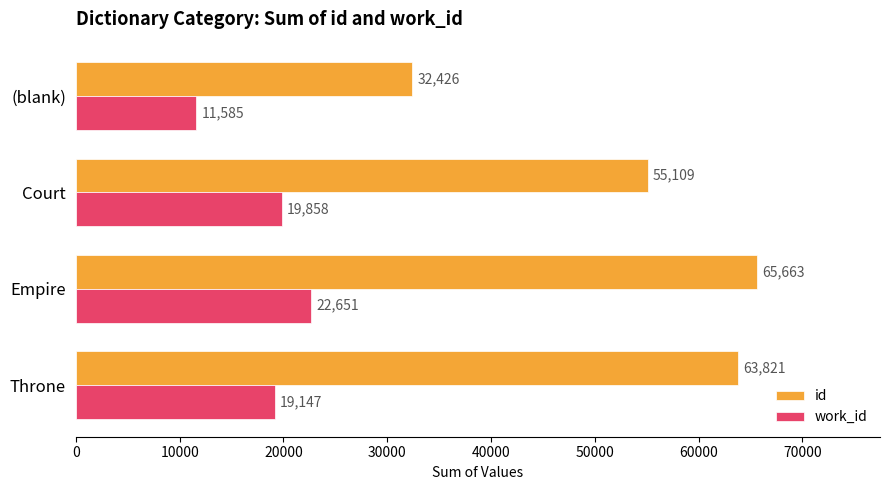

The value of id at Throne is 63821. True or false?

True